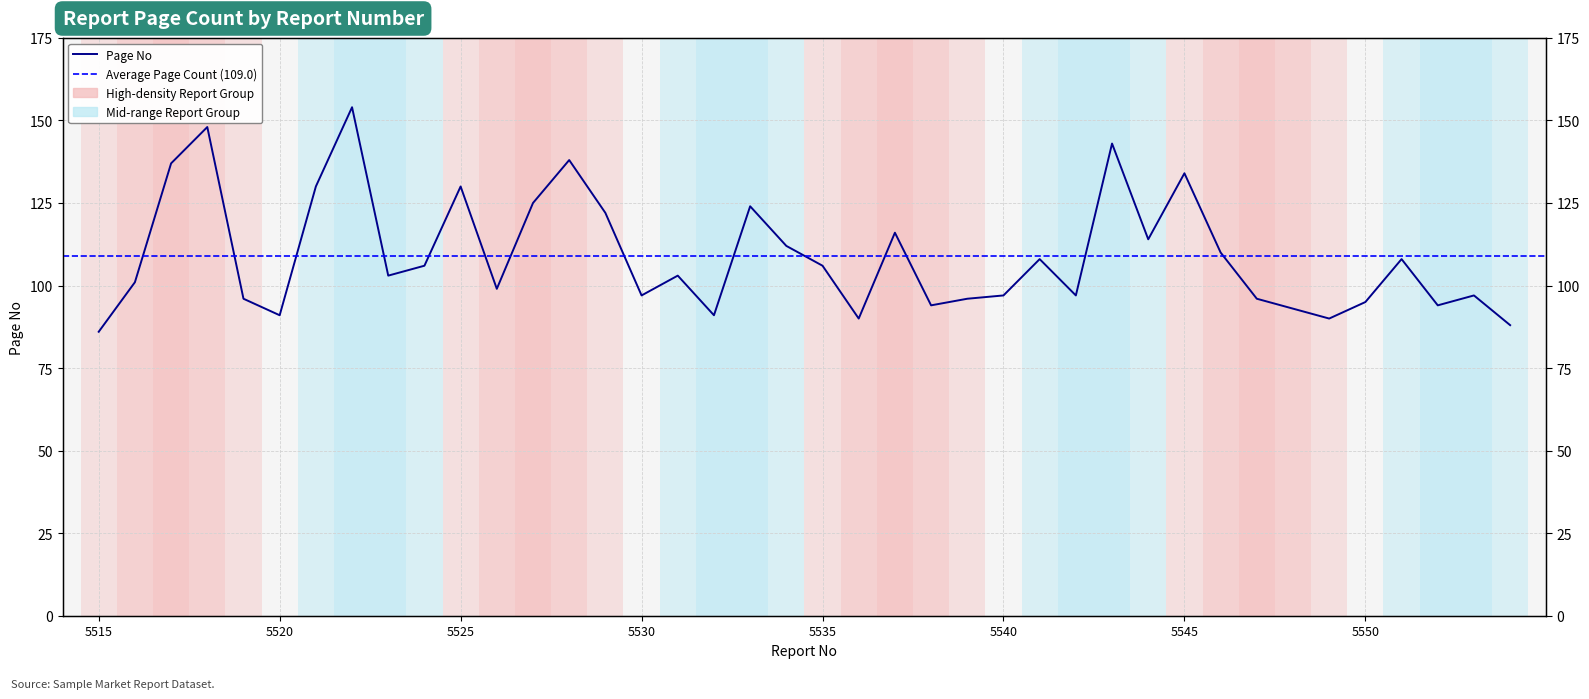

Count the number of values greater than 103.

19